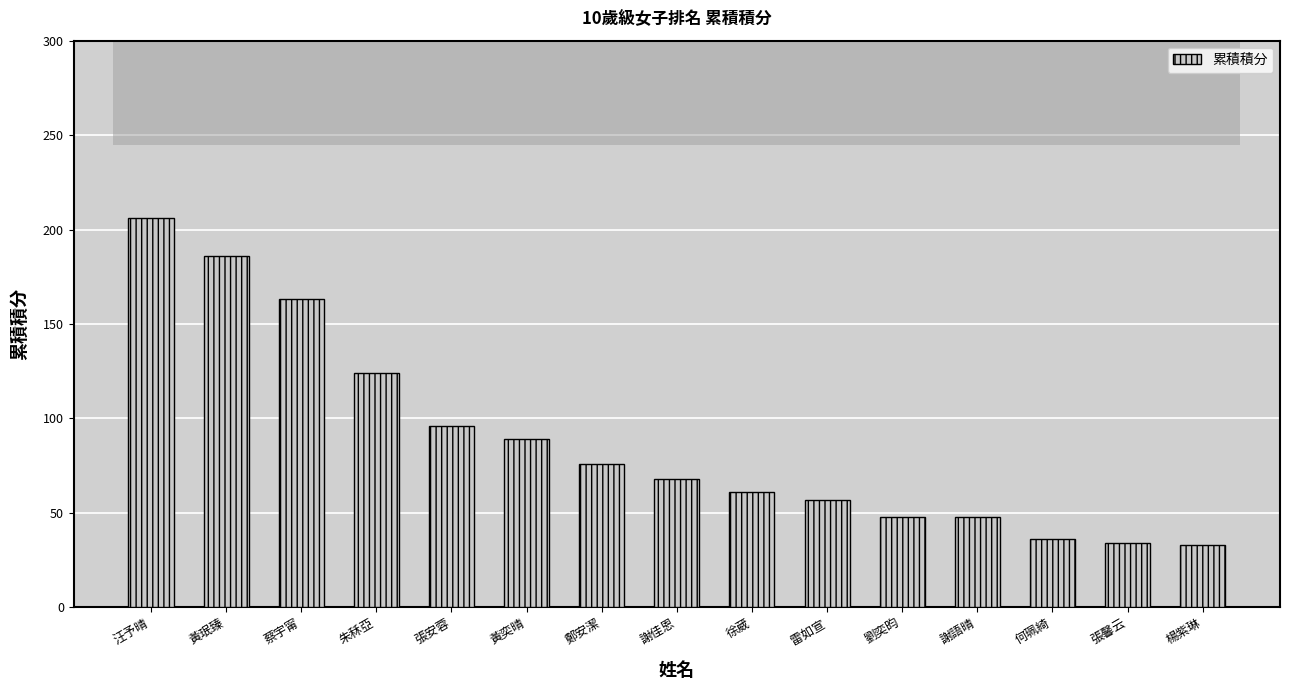

How many data points are less than 68?

7